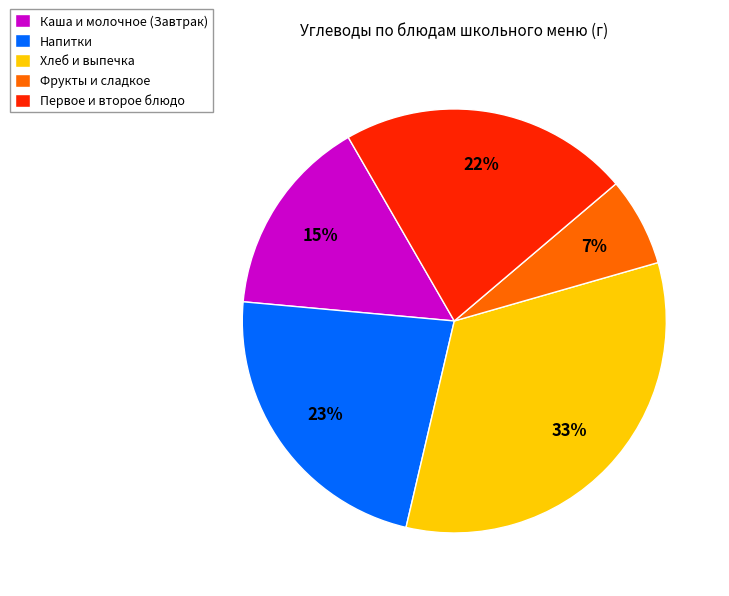

To the nearest percent, what percentage of the pie is Первое и второе блюдо?

22%